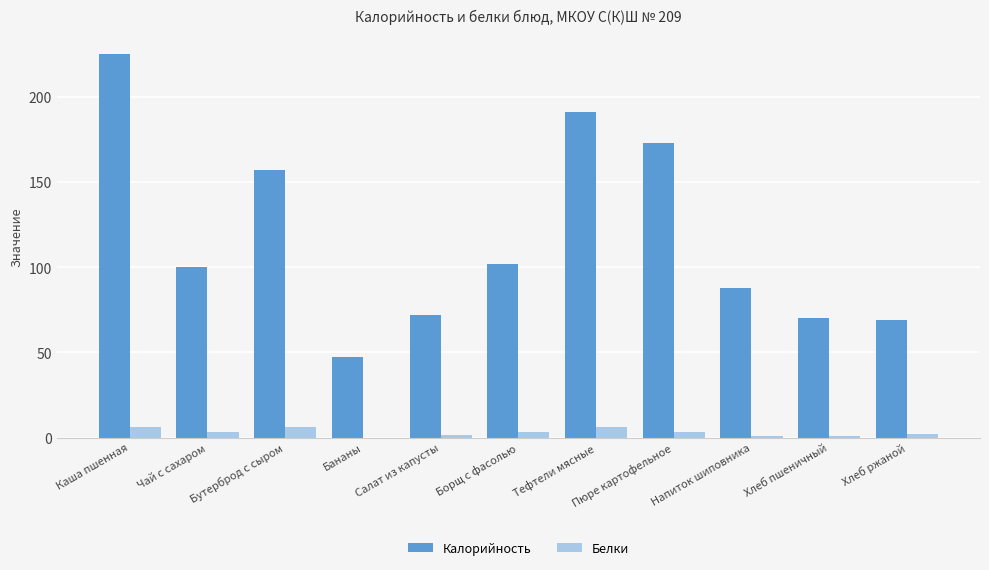

At which category is the sum across all series the highest?

Каша пшенная